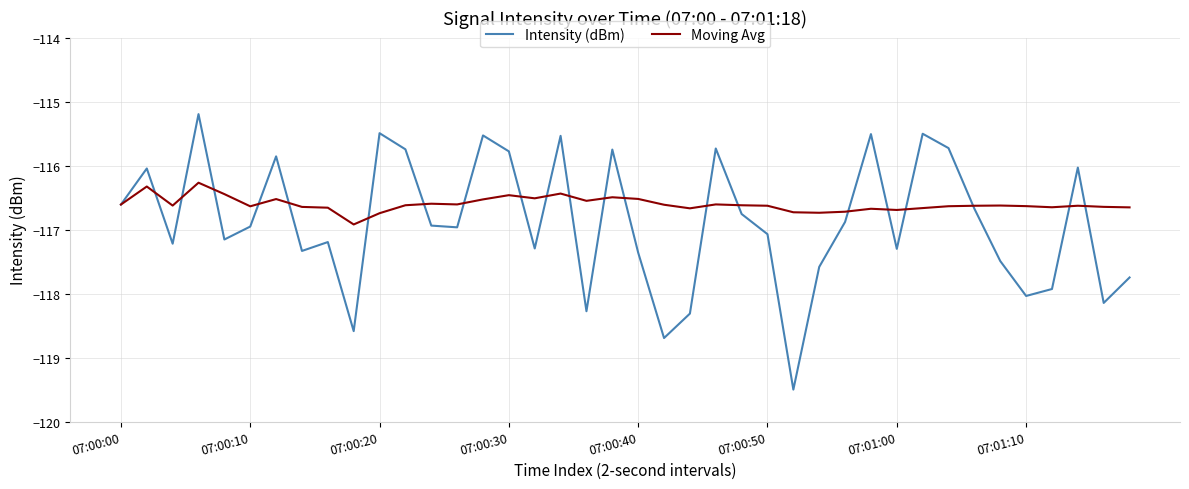

What are all the series names shown in the legend?

Intensity (dBm), Moving Avg